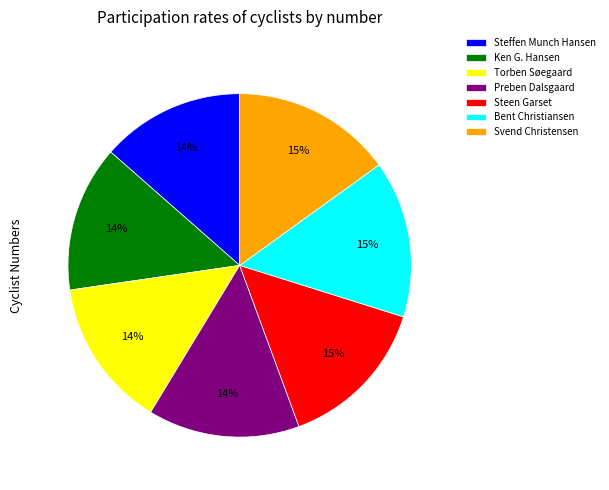

What percentage is the Bent Christiansen slice, to the nearest percent?

15%